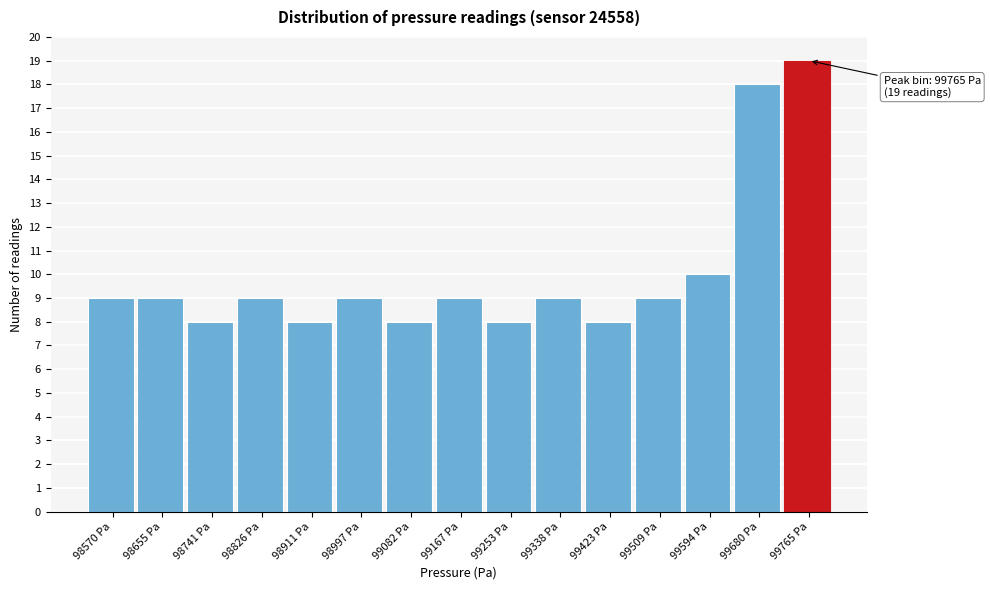

Reading left to right, what are all the values shown in this chart?

9	9	8	9	8	9	8	9	8	9	8	9	10	18	19